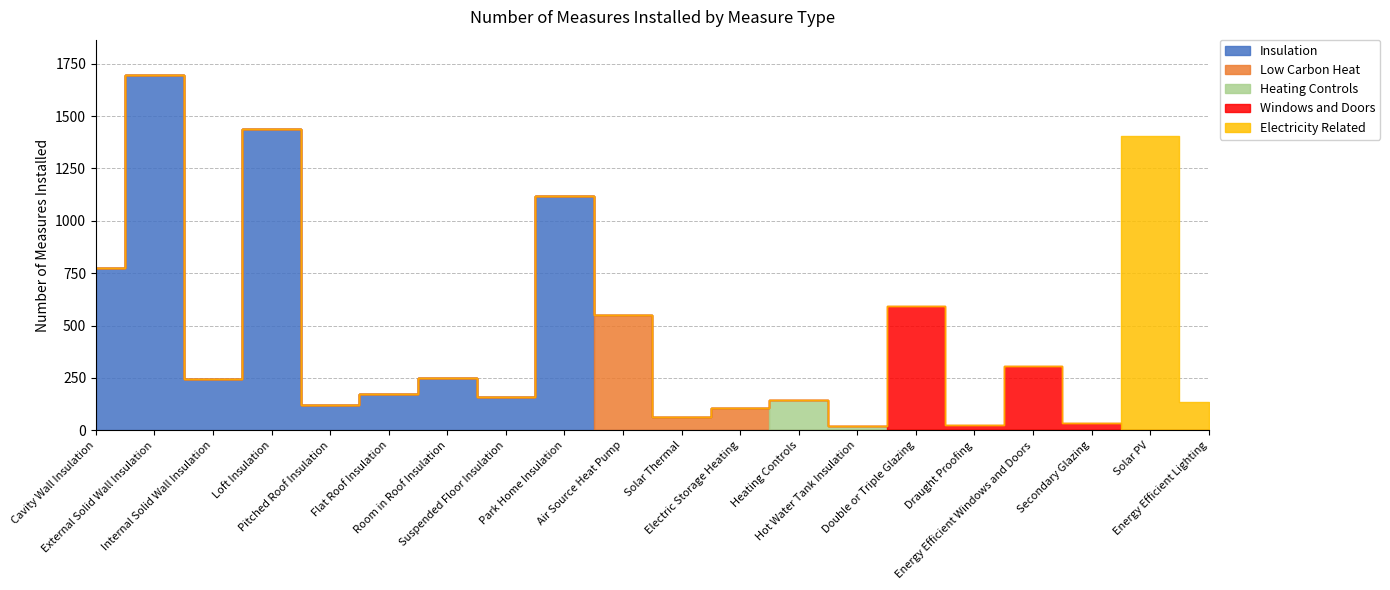

What is the difference between the second highest and second lowest values in the Heating Controls series?

20